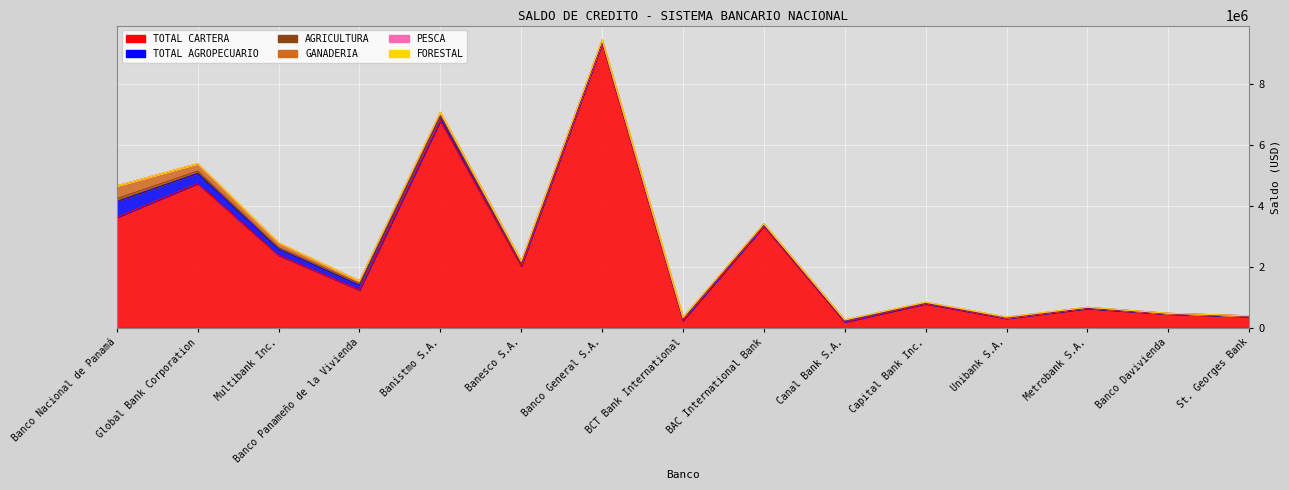

The value of PESCA at BAC International Bank is 7661.8. True or false?

False